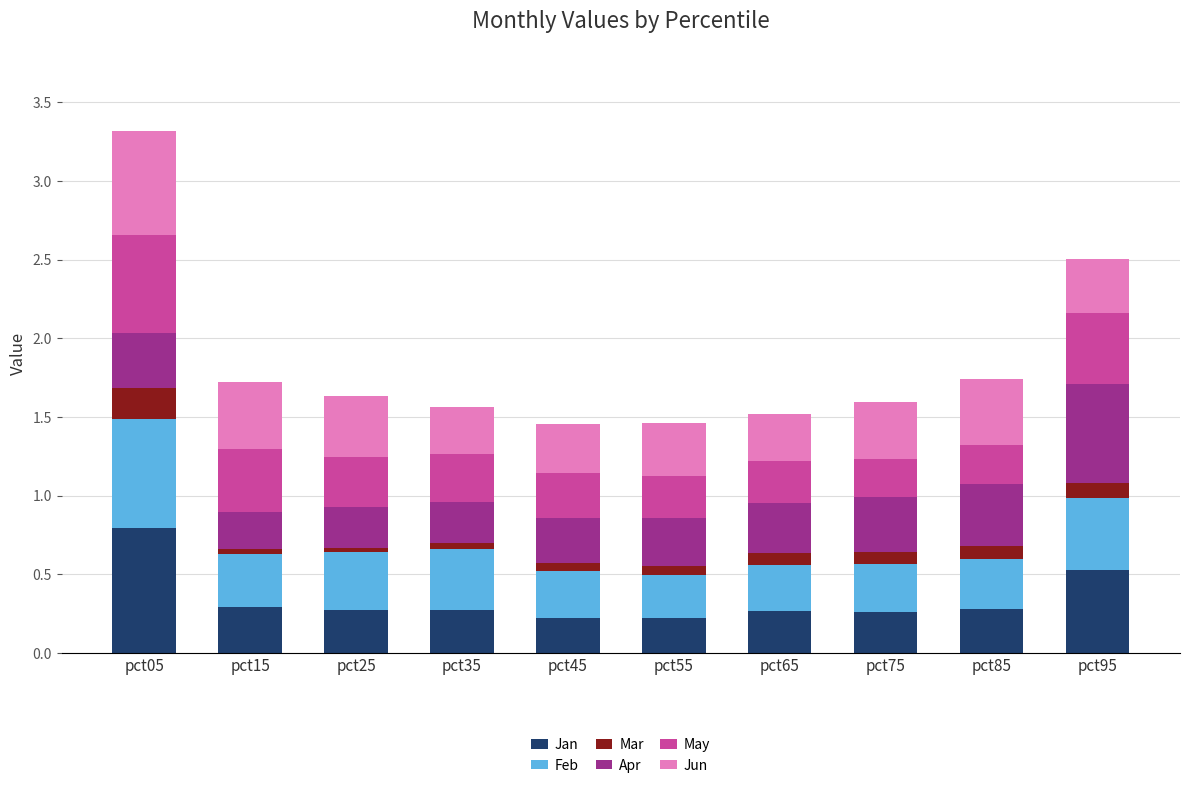

At which category is the sum across all series the highest?

pct05